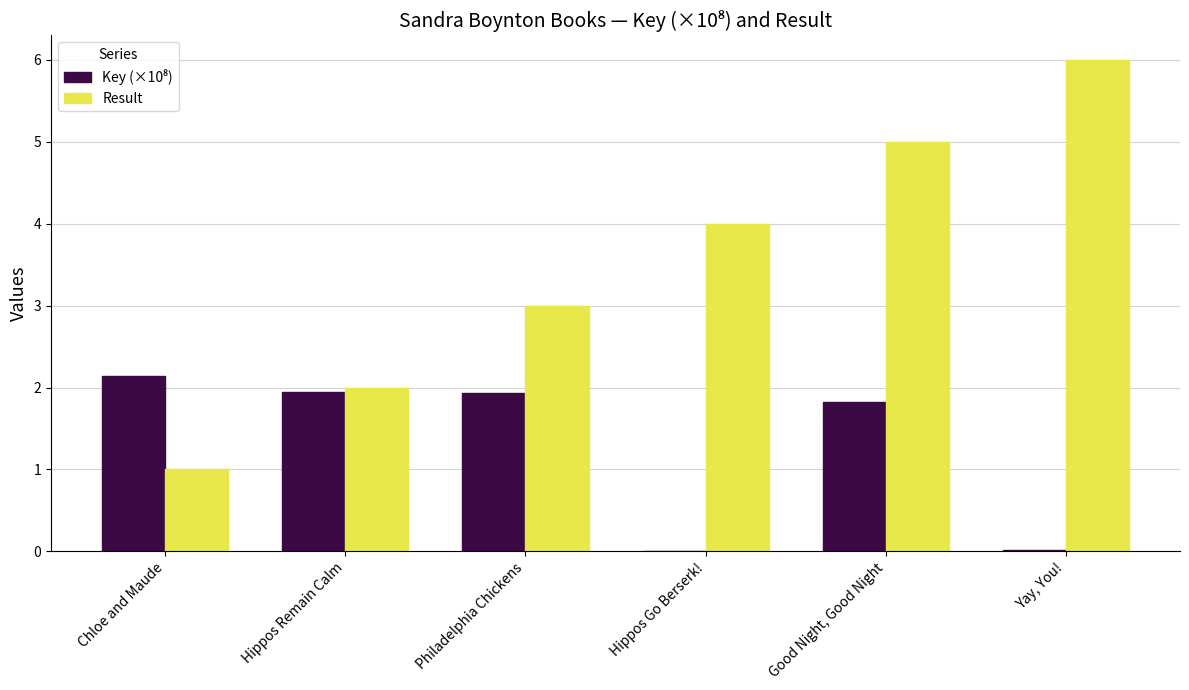

Which label corresponds to the largest value in the chart?

Yay, You!